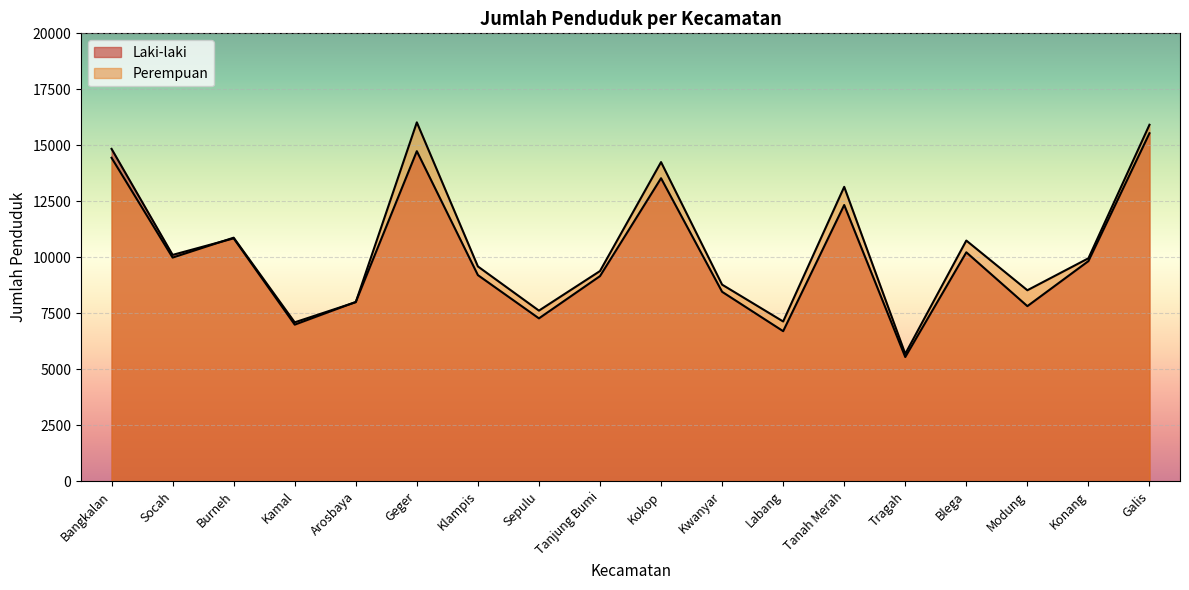

Is it true that Laki-laki equals 7268 at Sepulu?

True